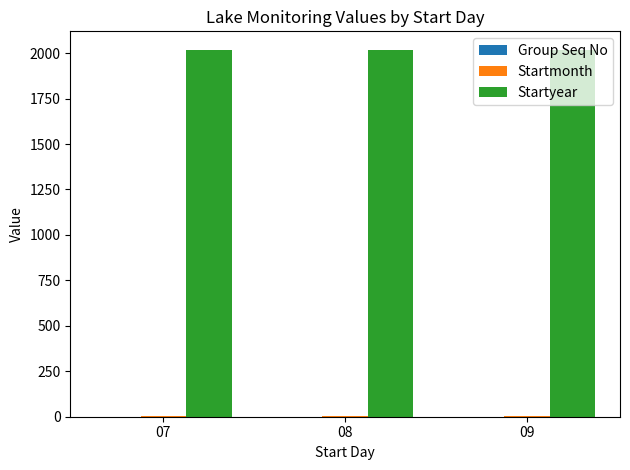

Which series has the largest total across all categories?

Startyear